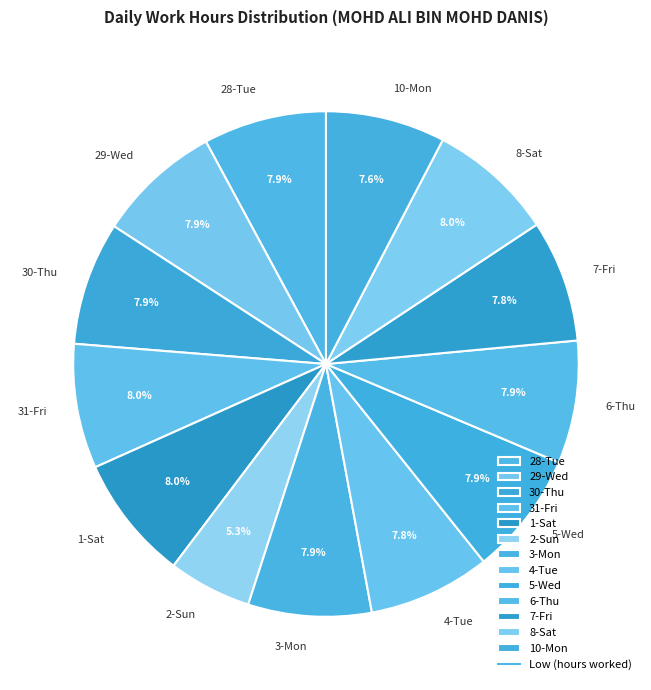

Between 2-Sun and 6-Thu, which is larger?

6-Thu